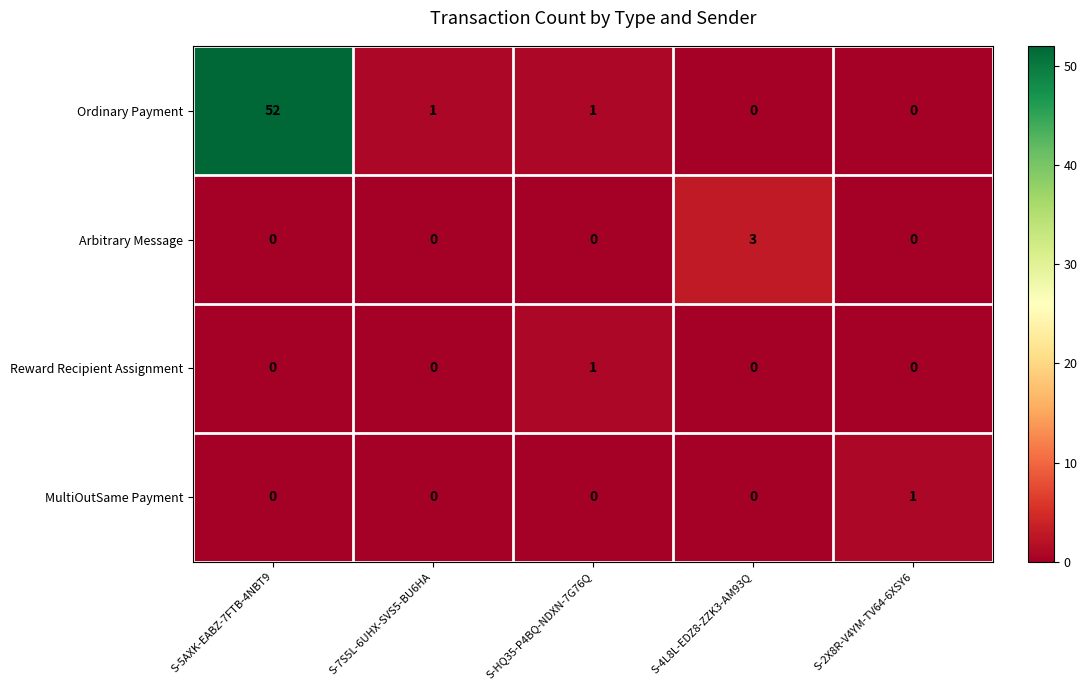

Count the number of categories in the chart.

5